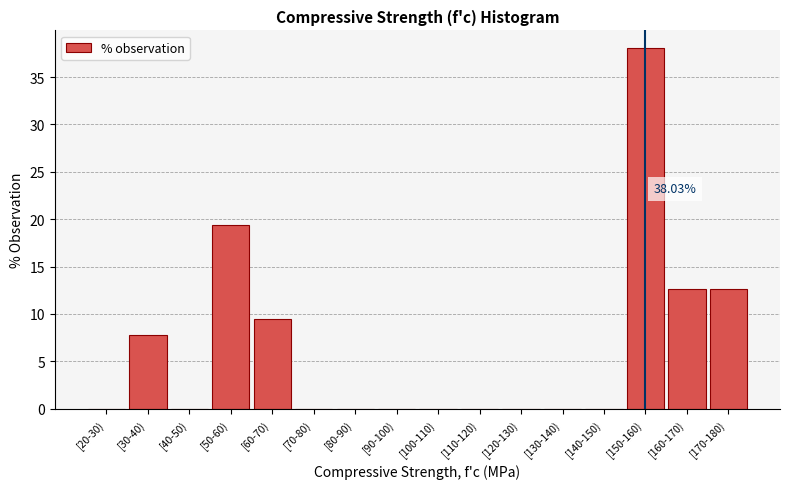

Between [100-110) and [150-160), which is larger?

[150-160)